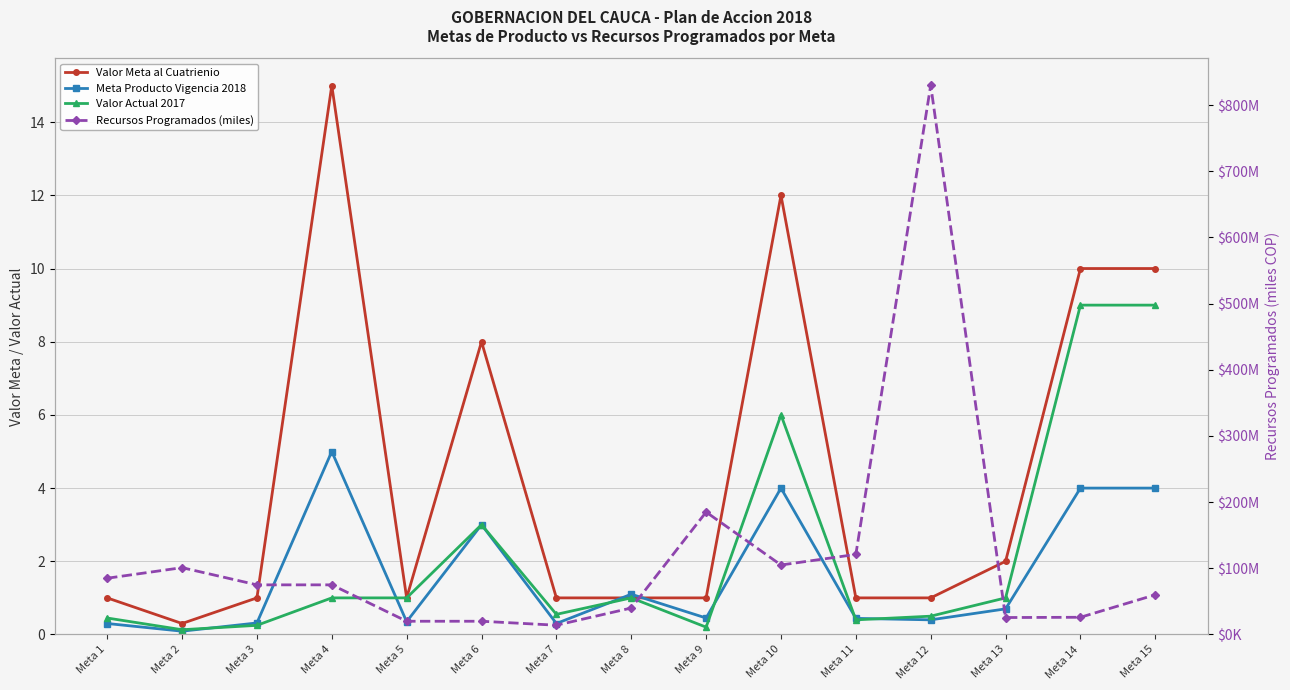

True or false: Meta Producto Vigencia 2018 and Recursos Programados (miles) intersect in this chart.

False